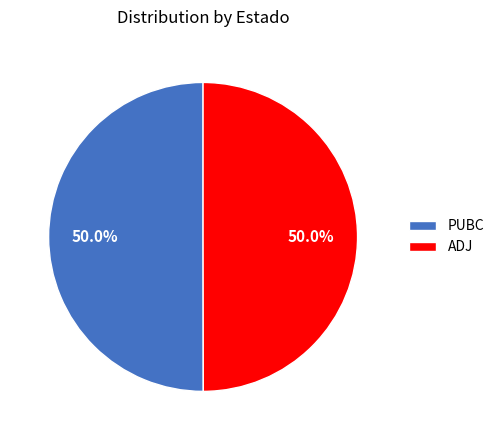

True or false: PUBC accounts for 58% of the total.

False